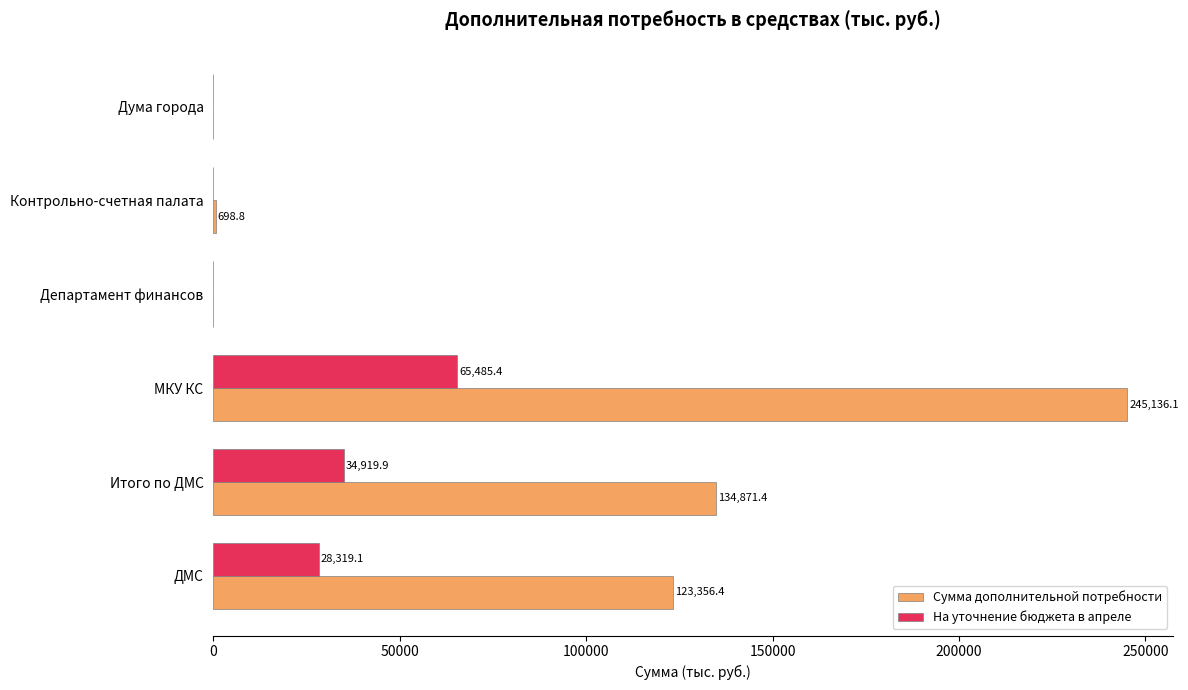

What are all the series names shown in the legend?

Сумма дополнительной потребности, На уточнение бюджета в апреле